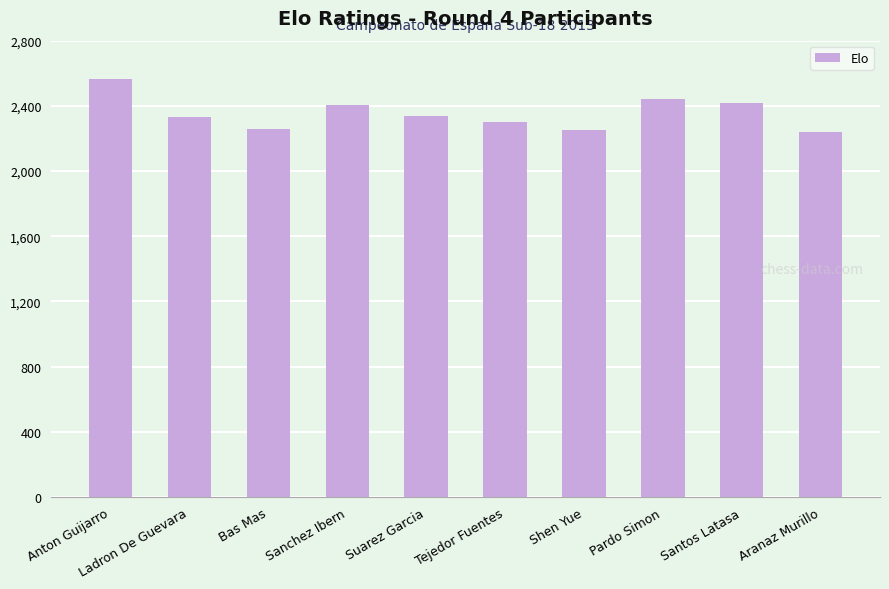

What is the change in value from Tejedor Fuentes to Aranaz Murillo?

-58